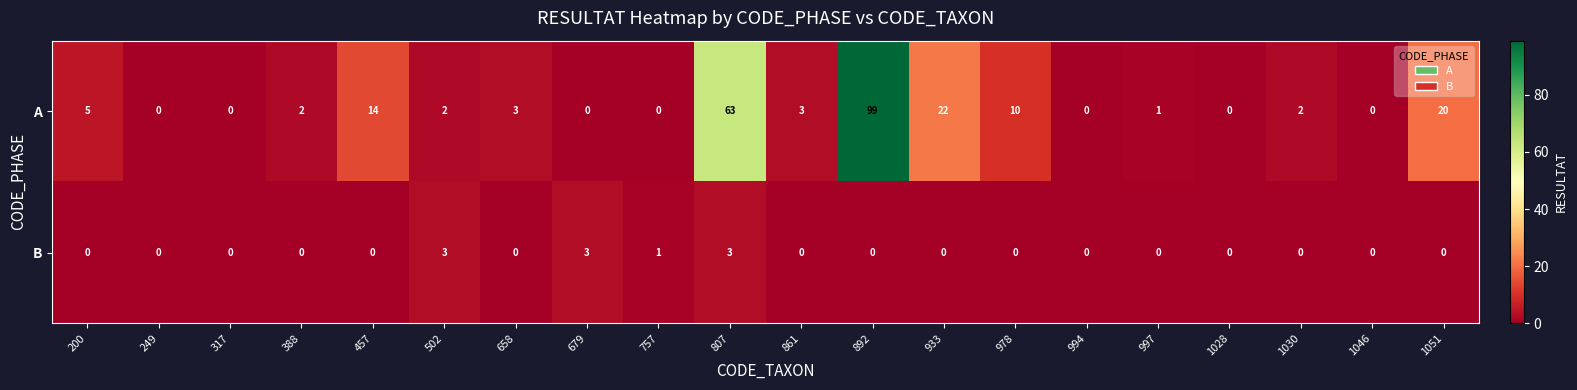

What is the highest value of the A series?

99